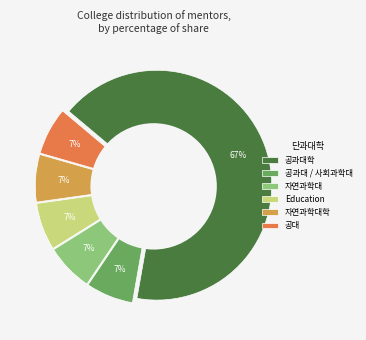

What percentage is the 공대 slice, to the nearest percent?

7%